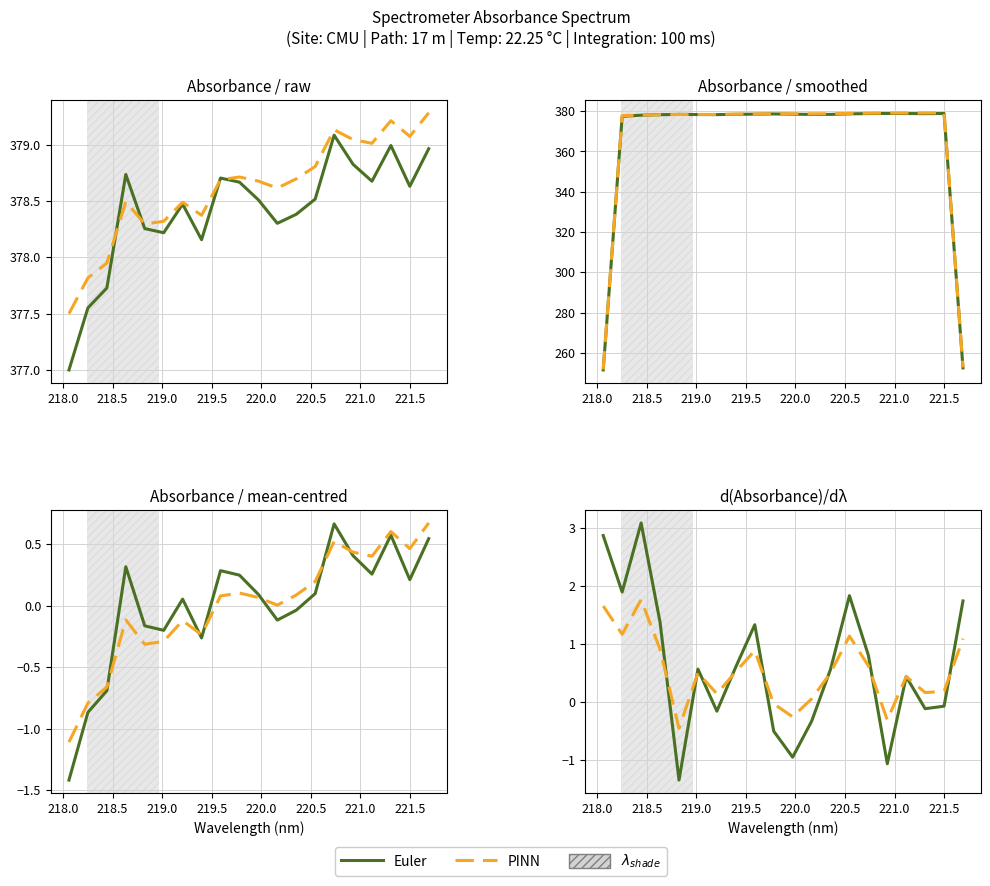

Reading left to right, extract all data points from this chart.

Euler: 2.9	1.9	3.1	1.4	-1.4	0.6	-0.2	0.6	1.3	-0.5	-1.0	-0.3	0.6	1.8	0.8	-1.1	0.4	-0.1	-0.1	1.7
PINN: 1.7	1.2	1.8	0.9	-0.5	0.5	0.1	0.5	0.9	-0.0	-0.3	0.1	0.5	1.1	0.6	-0.3	0.4	0.2	0.2	1.1